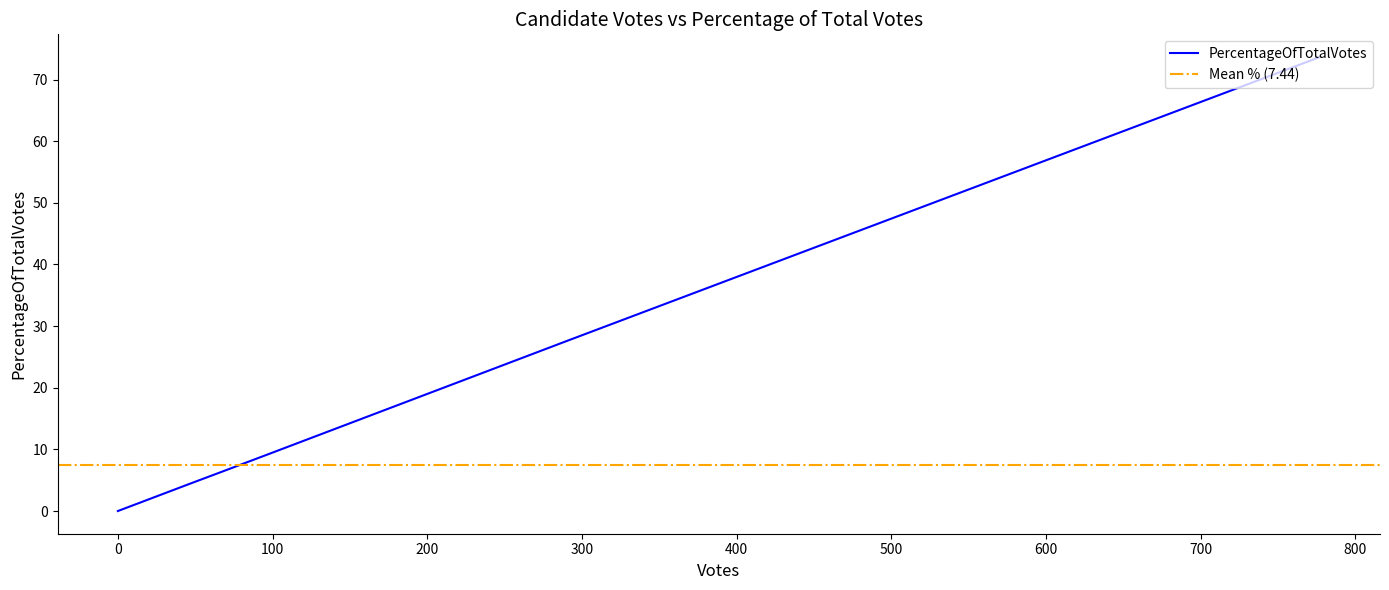

Does the chart have visible grid lines?

No